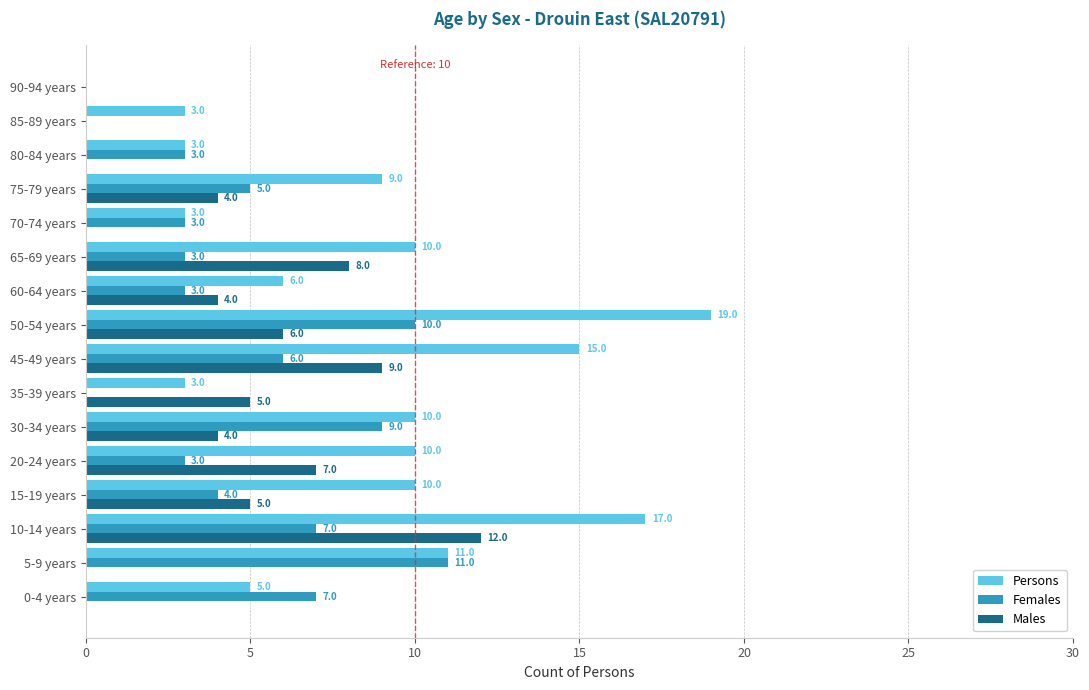

What is the maximum value for Males?

12